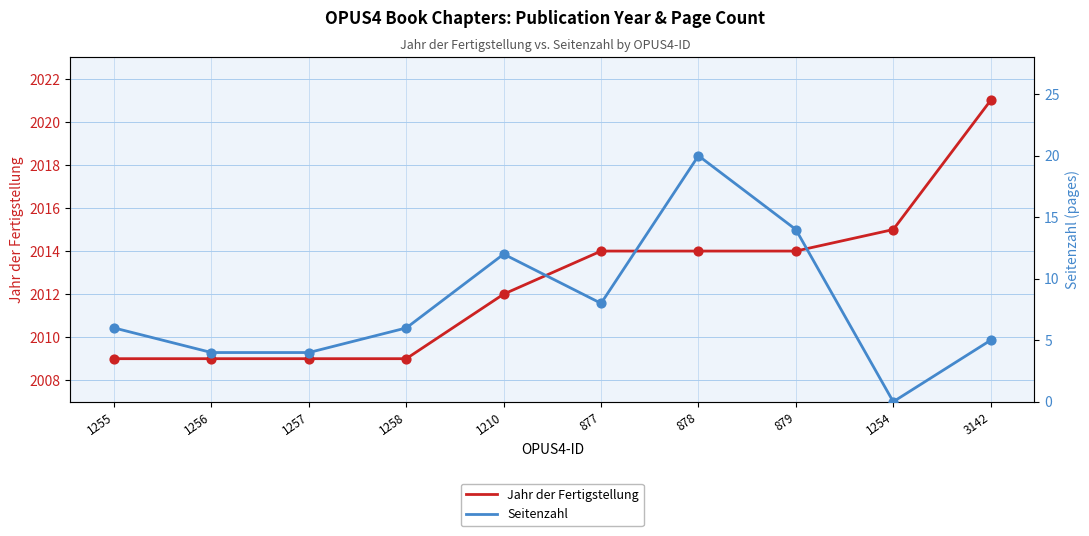

What is the total value across all series at 1255?

2015